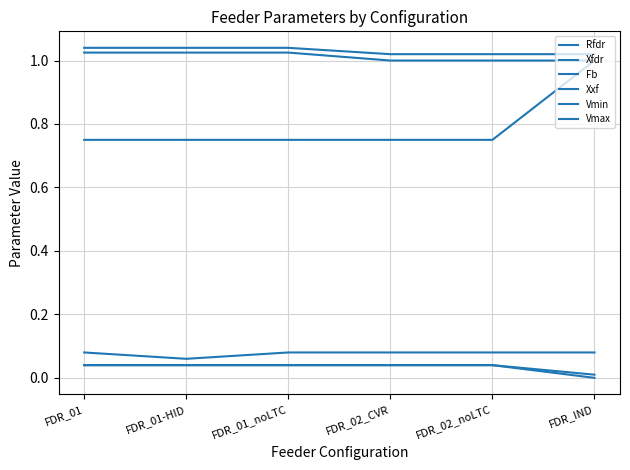

Does the chart have visible grid lines?

Yes